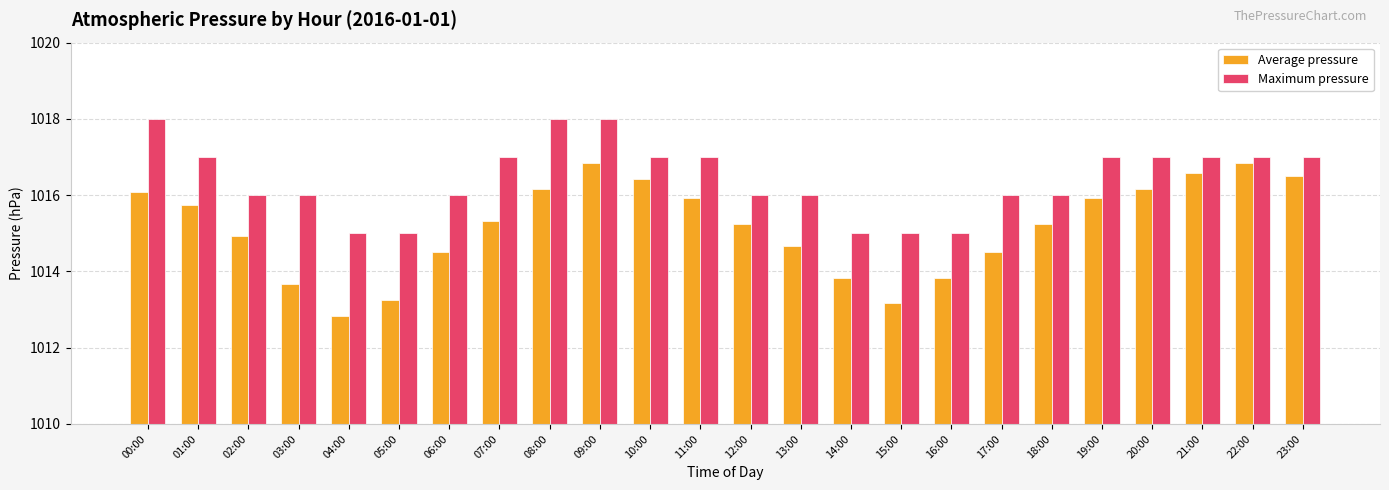

Rank the series by their average value, from highest to lowest.

Maximum pressure, Average pressure